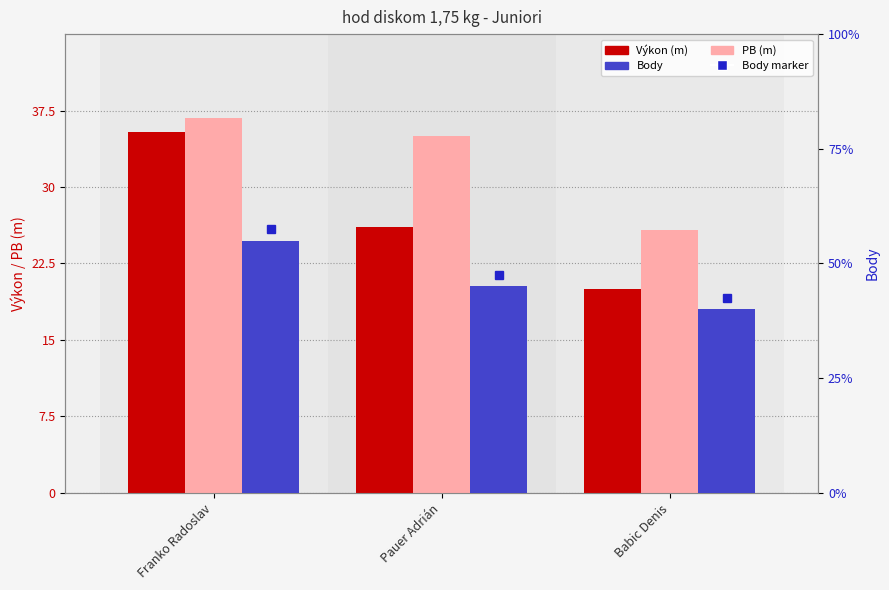

At which category is the sum across all series the highest?

Franko Radoslav